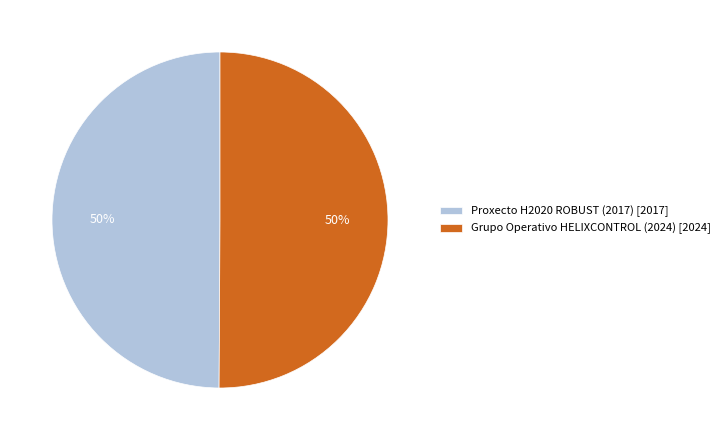

The Proxecto H2020 ROBUST (2017) slice represents 50% of the pie. True or false?

True